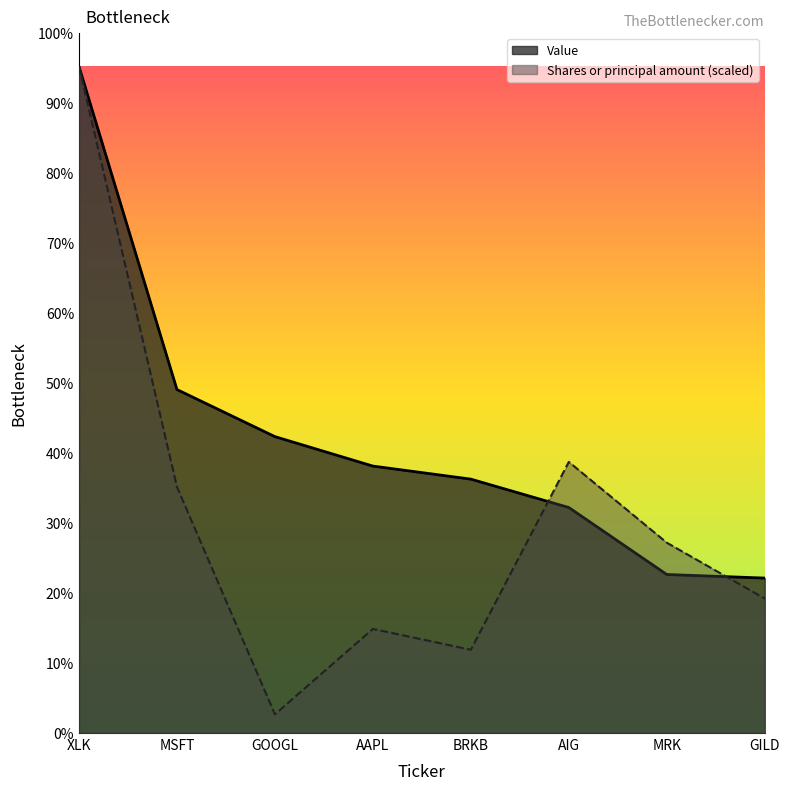

What is the value of the Shares or principal amount point at the 3rd from the left?

171945.0